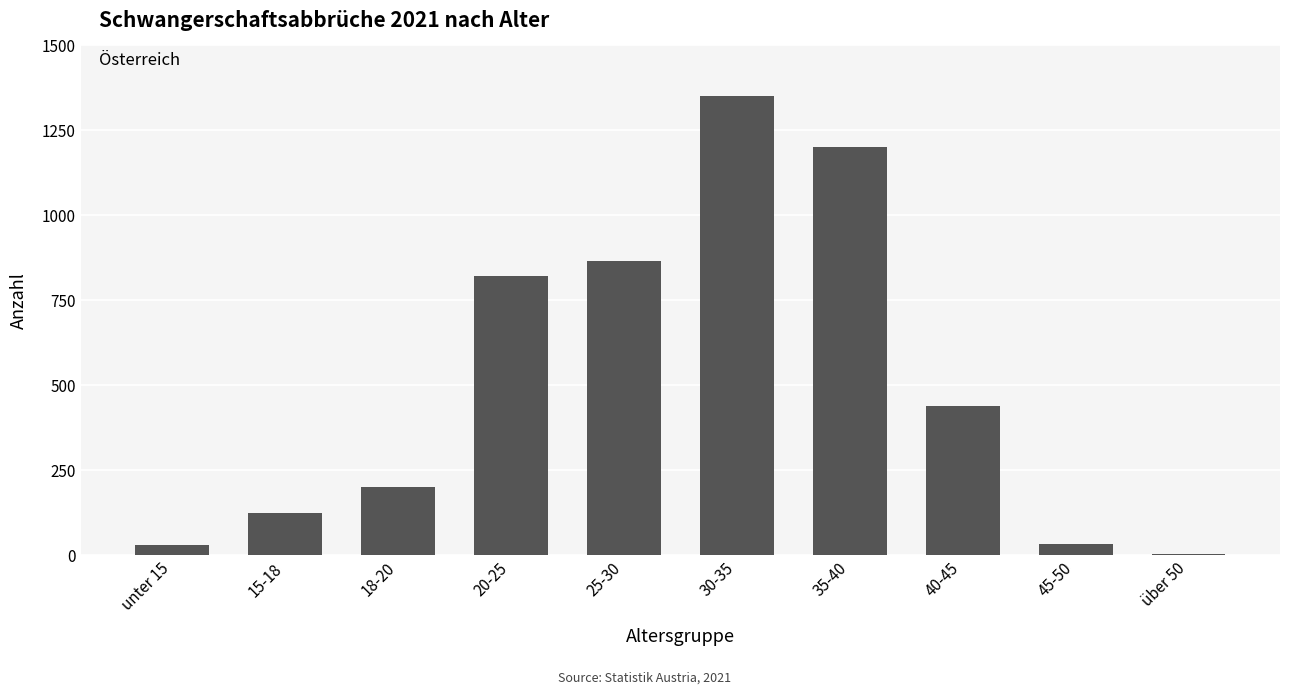

At which label is the value closest to 676?

20-25